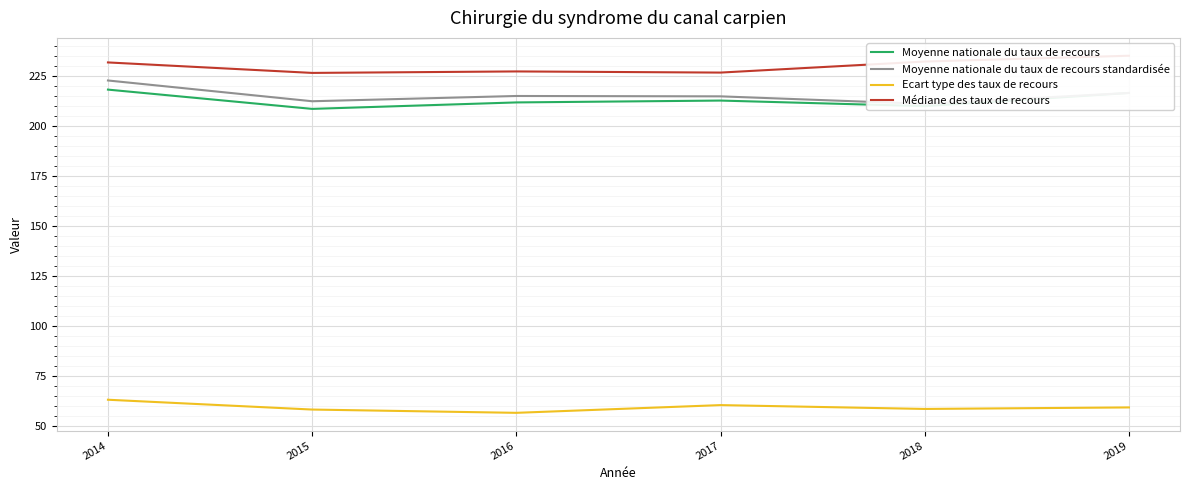

What is the difference between the highest and lowest values at 2015?

168.4